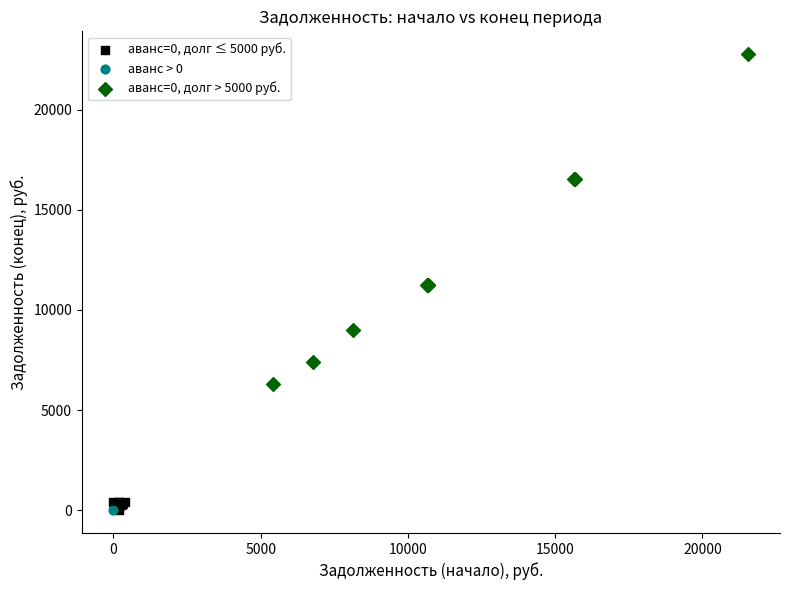

What are all the series names shown in the legend?

аванс=0, долг ≤ 5000 руб., аванс > 0, аванс=0, долг > 5000 руб.